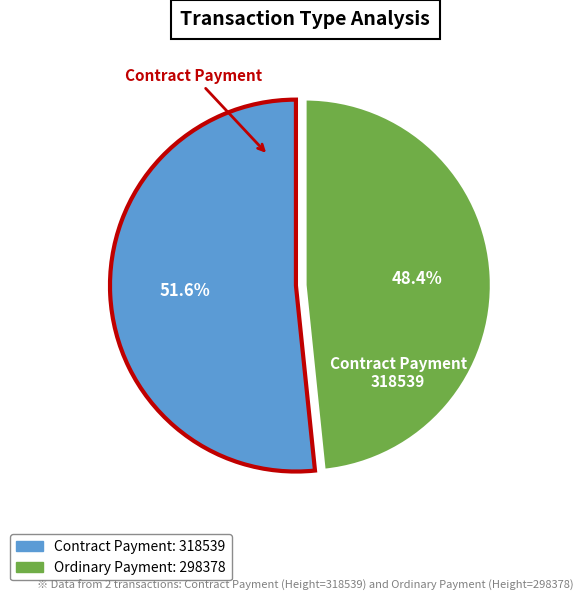

Is there any slice that represents more than half of the pie?

Yes